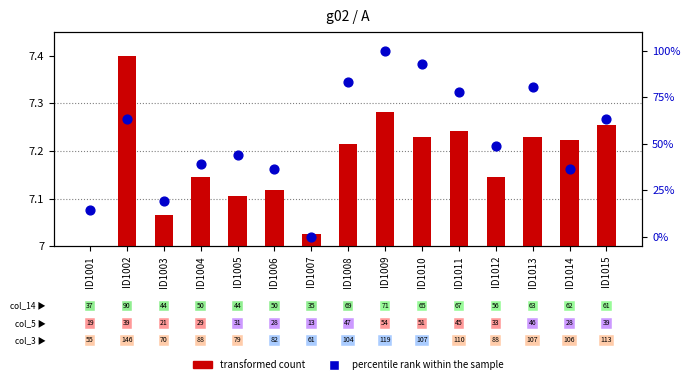

At which category is the sum across all series the highest?

ID1009